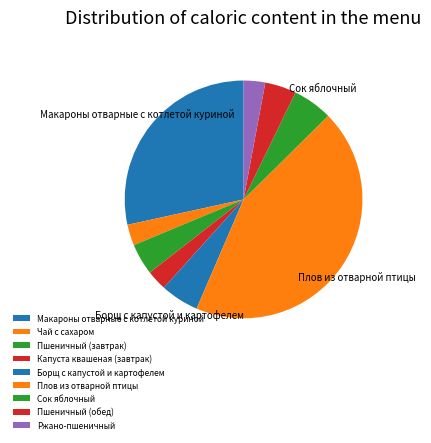

Between Пшеничный (обед) and Борщ с капустой и картофелем, which is larger?

Борщ с капустой и картофелем